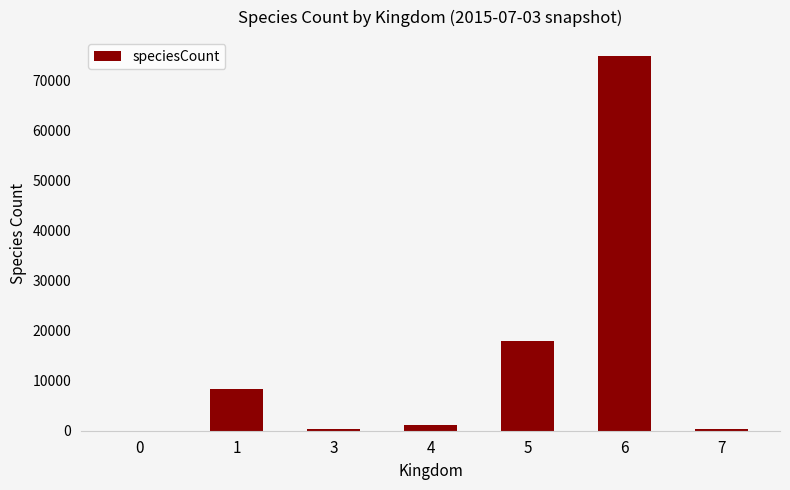

The chart shows a value of 1067 at 4. True or false?

True